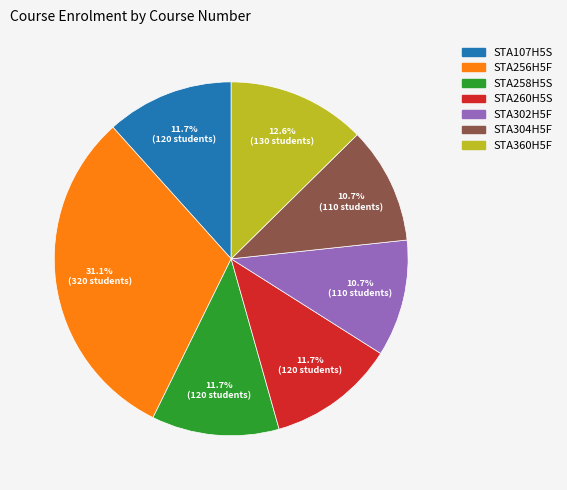

What percentage is the STA304H5F slice, to the nearest percent?

11%